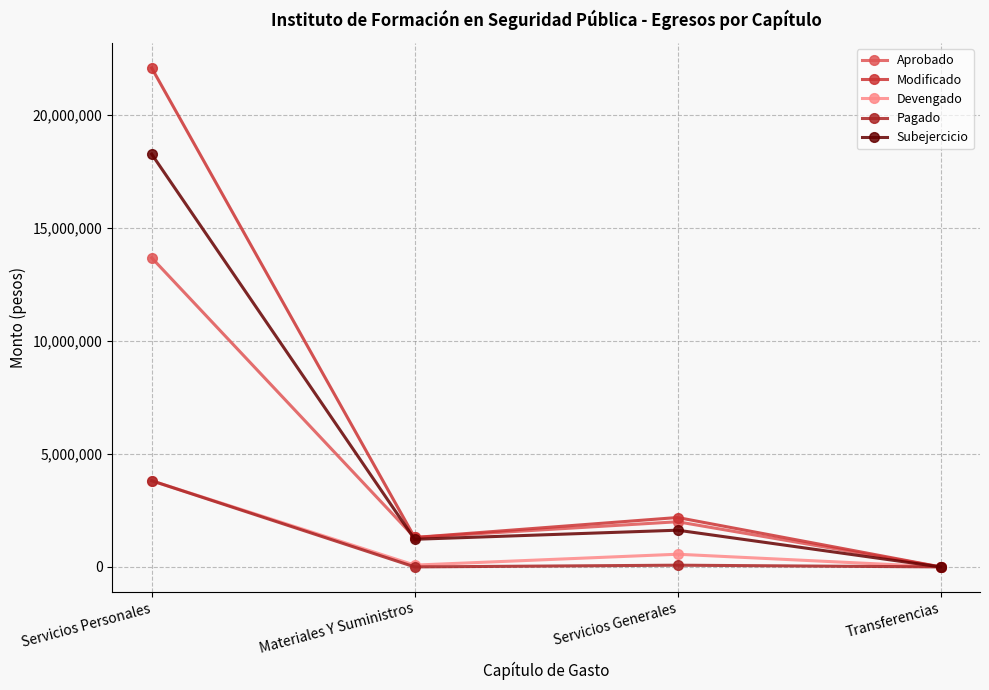

How many interior local peaks does the Aprobado series have?

1